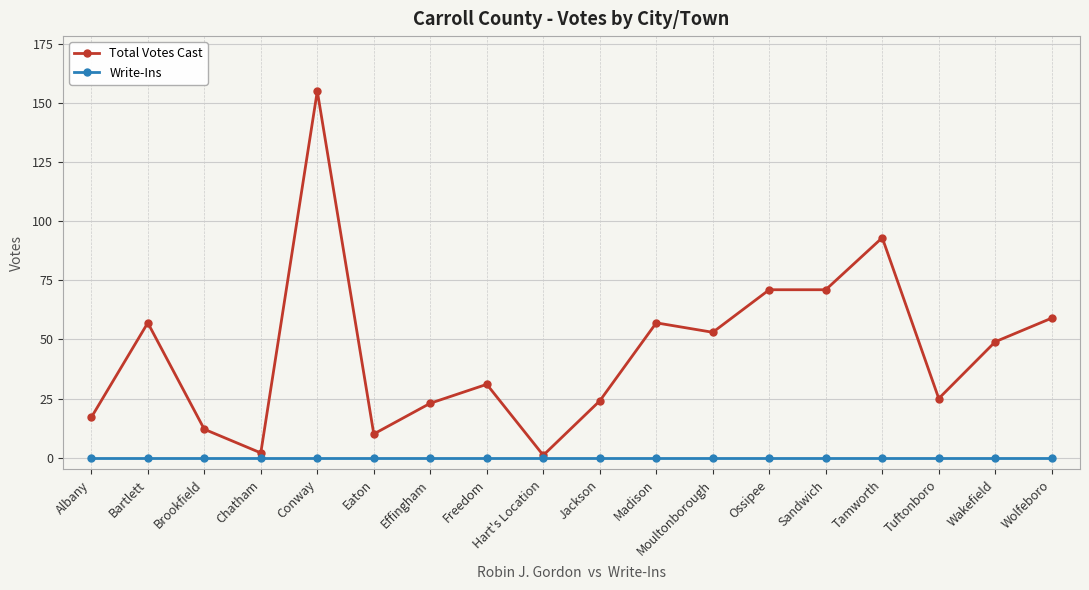

True or false: Total Votes Cast has more than 0 points higher than both neighbors.

True